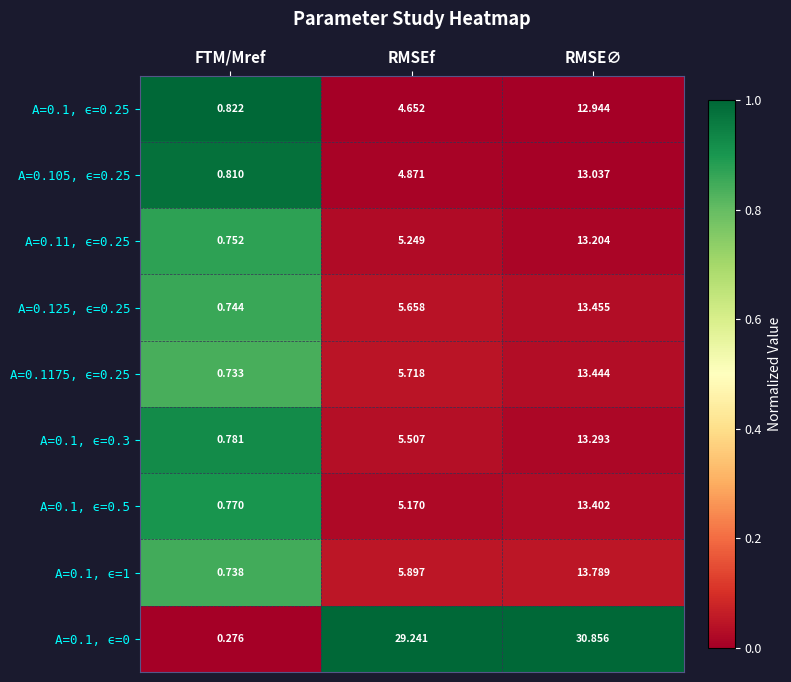

At which category does the chart reach its minimum across all series?

FTM/Mref